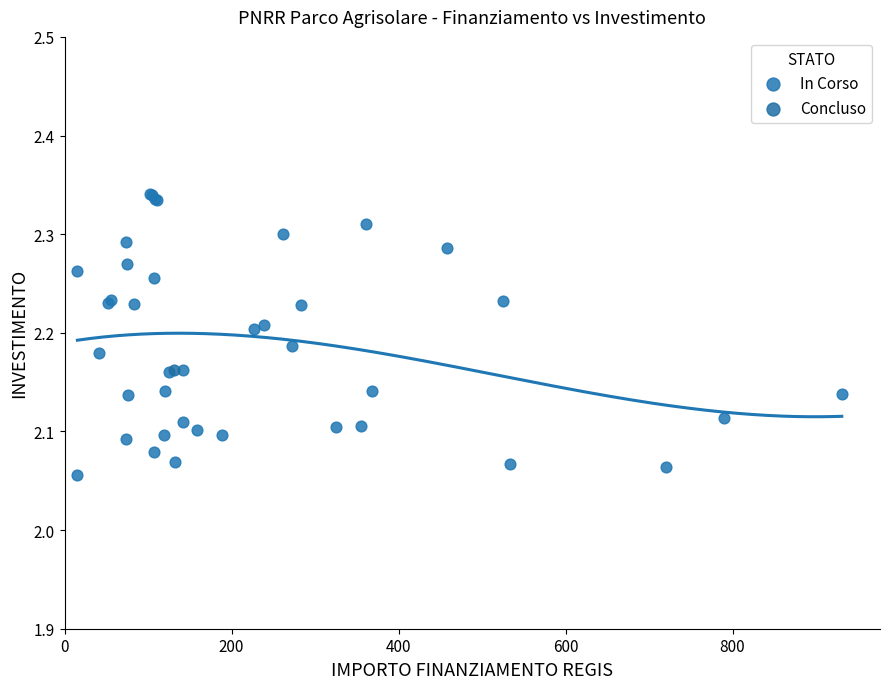

What are all the series names shown in the legend?

In Corso, Concluso